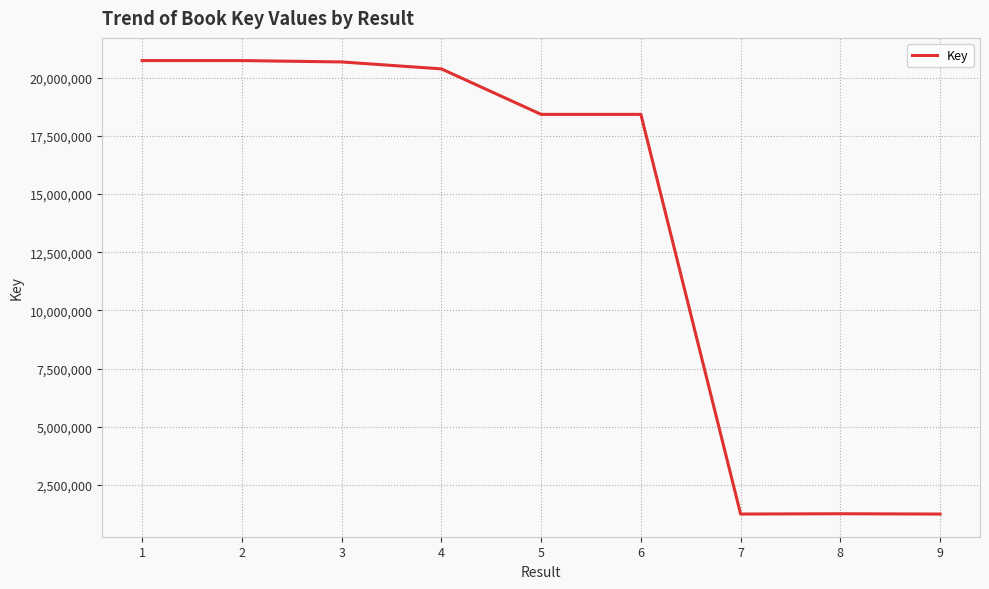

Approximately how many times larger is the value at 5 compared to 3?

0.9